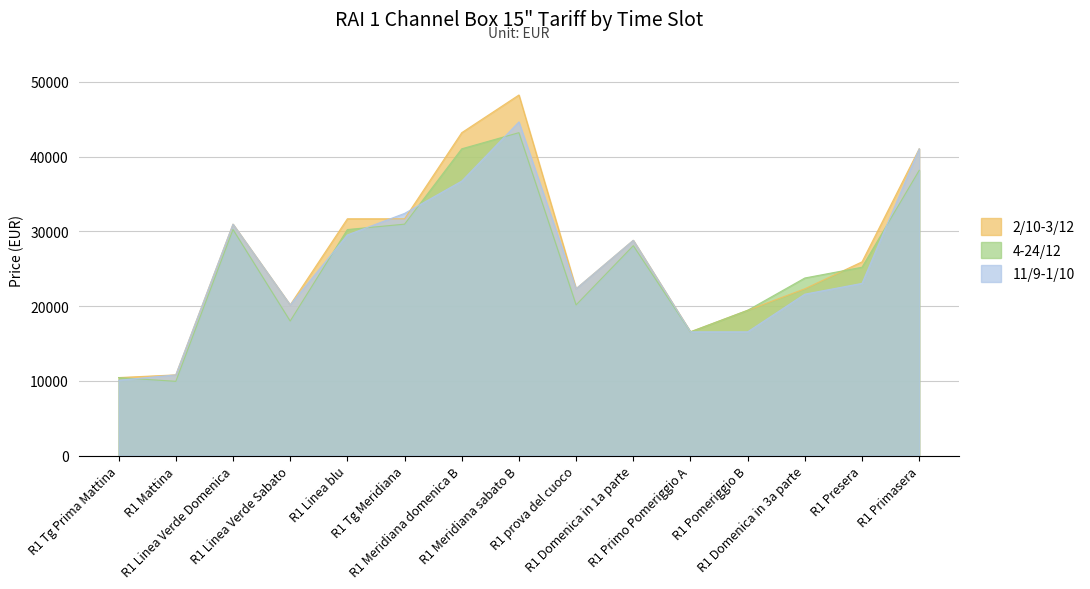

At which label is 2/10-3/12 closest to 29340?

R1 Domenica in 1a parte